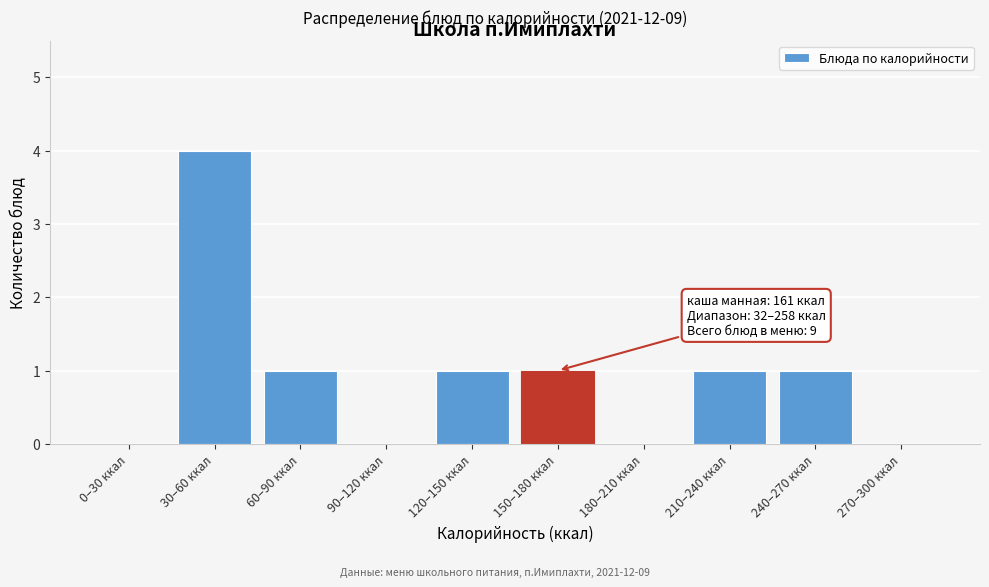

Reading left to right, extract all data points from this chart.

0–30 ккал=0	30–60 ккал=4	60–90 ккал=1	90–120 ккал=0	120–150 ккал=1	150–180 ккал=1	180–210 ккал=0	210–240 ккал=1	240–270 ккал=1	270–300 ккал=0